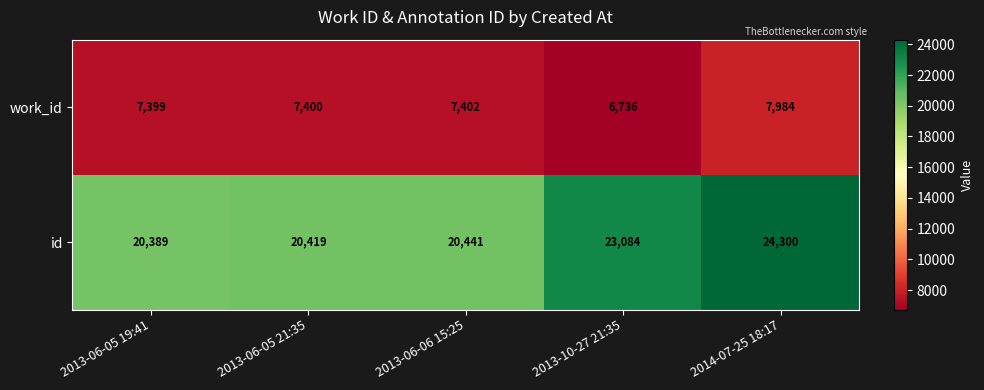

Which category has the lowest value in the id series?

2013-06-05 19:41